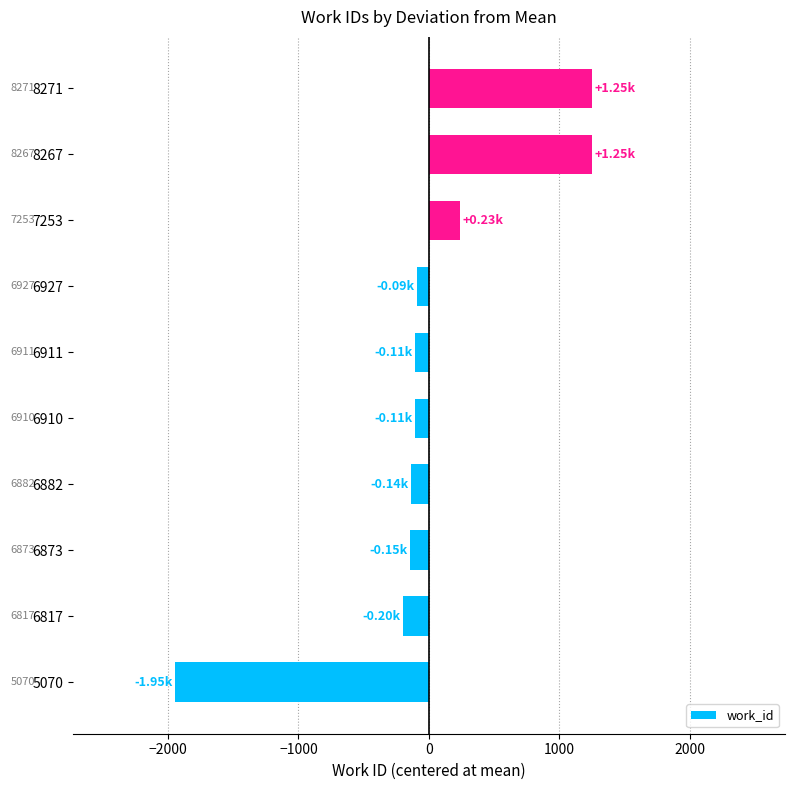

Does the chart contain any negative values?

Yes